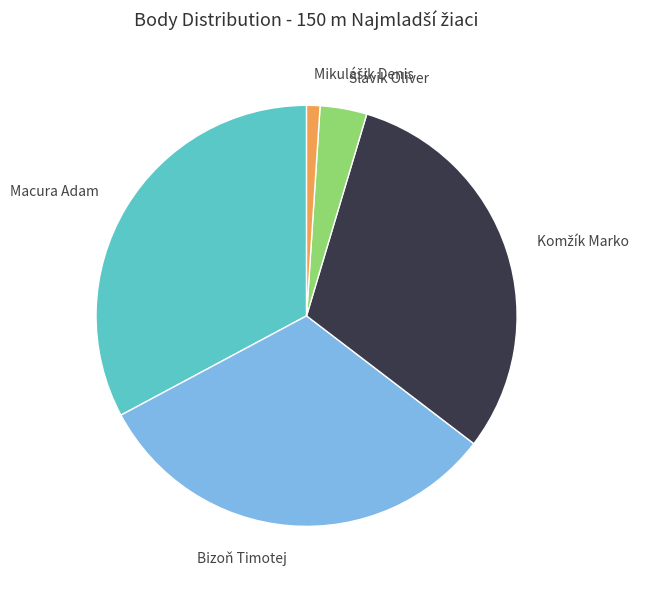

The Macura Adam slice represents 40% of the pie. True or false?

False